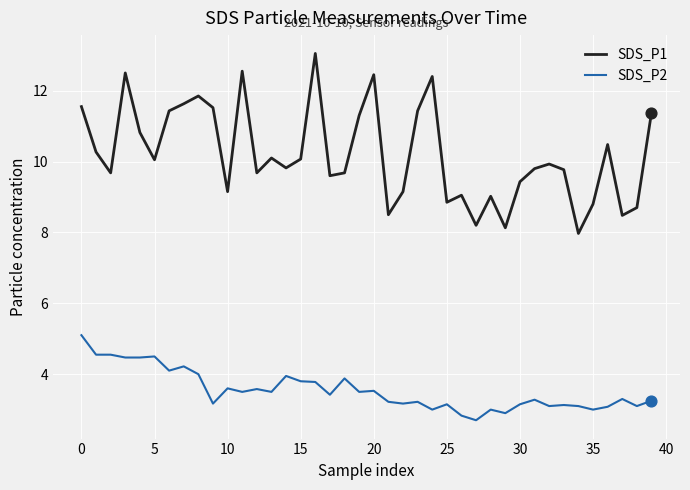

What are all the series names shown in the legend?

SDS_P1, SDS_P2